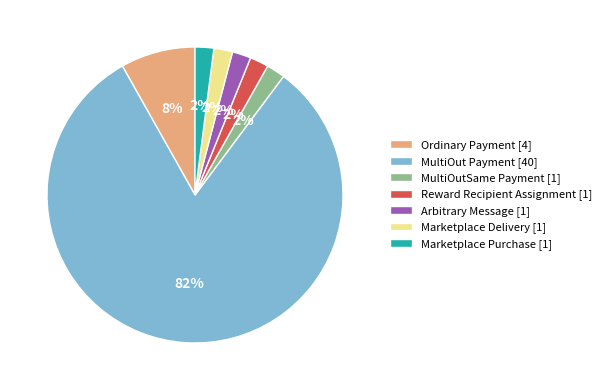

How many segments does this pie chart have?

7